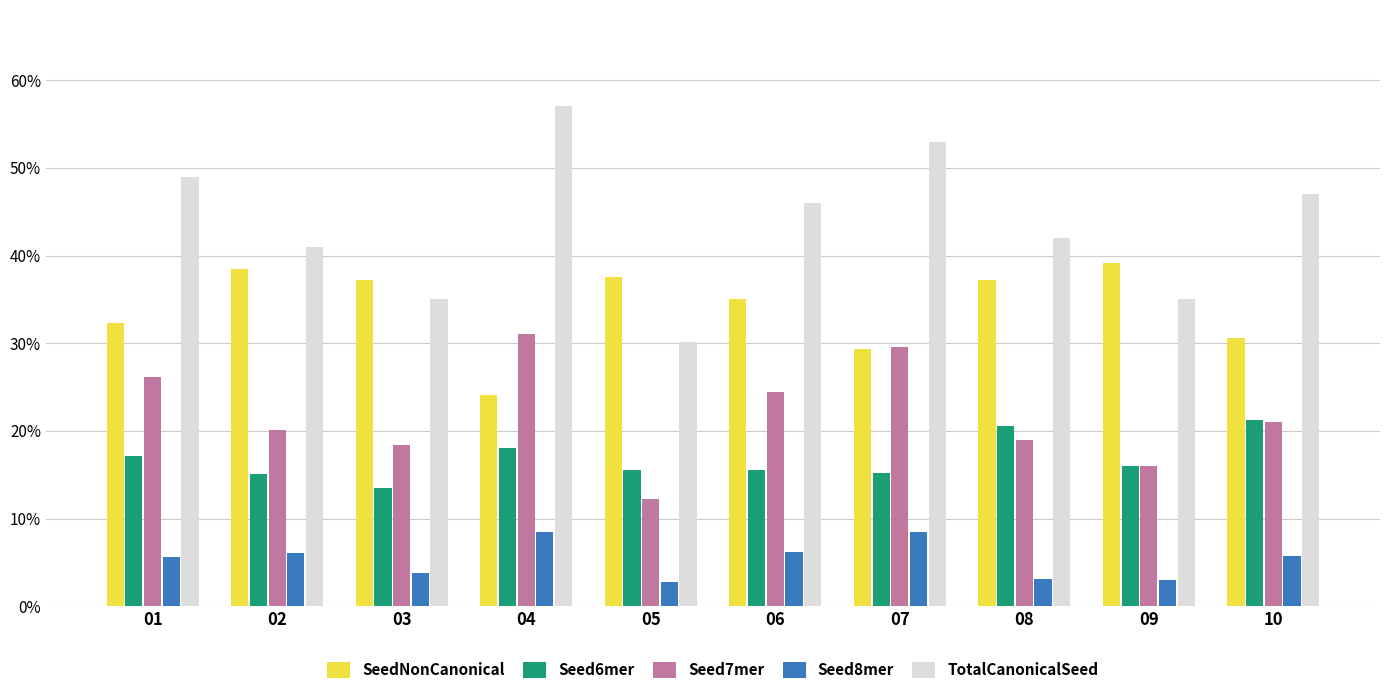

Which series has the largest range (max minus min)?

TotalCanonicalSeed